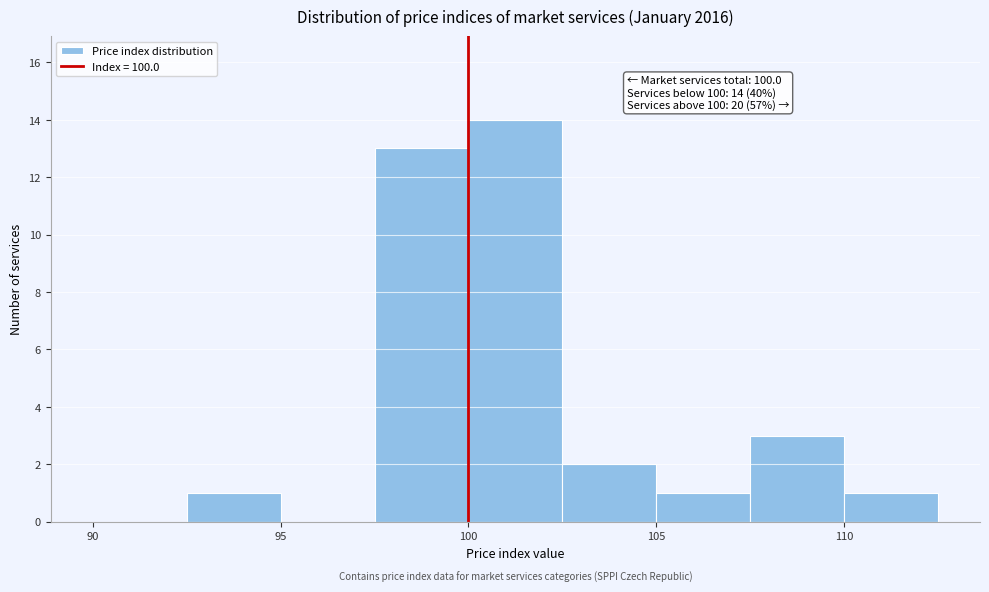

Which range on the x-axis has the tallest bar?

100.0 to 102.5